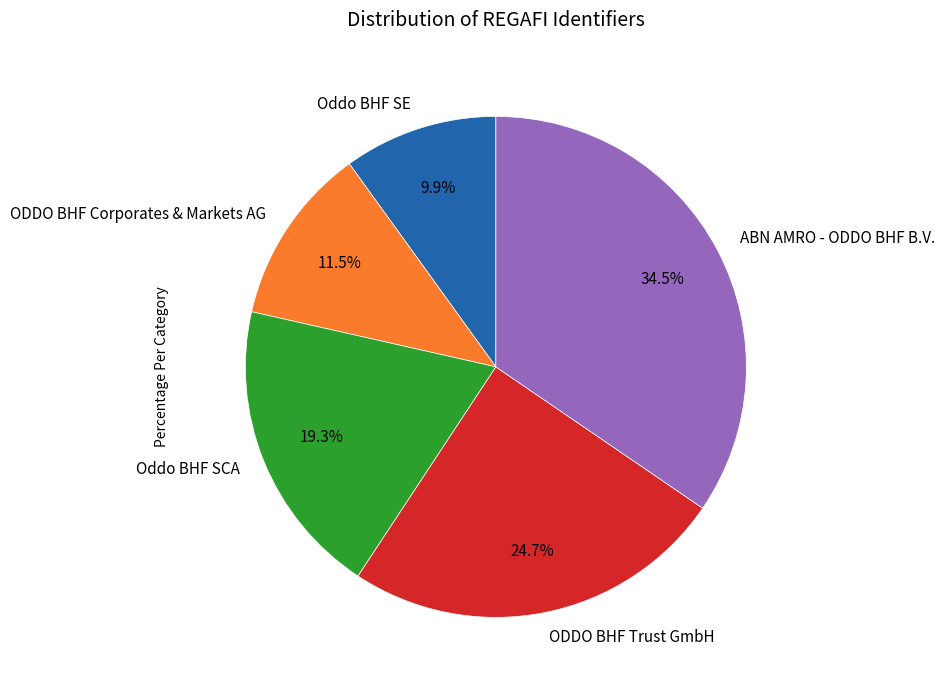

Rank the categories by value from lowest to highest.

Oddo BHF SE, ODDO BHF Corporates & Markets AG, Oddo BHF SCA, ODDO BHF Trust GmbH, ABN AMRO - ODDO BHF B.V.